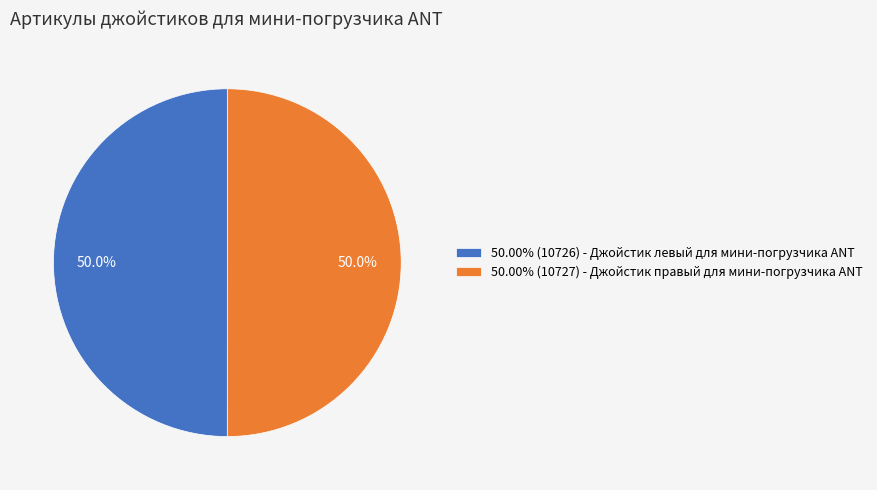

What percentage is NOT represented by 50.00% (10726) - Джойстик левый для мини-погрузчика ANT?

50.0%